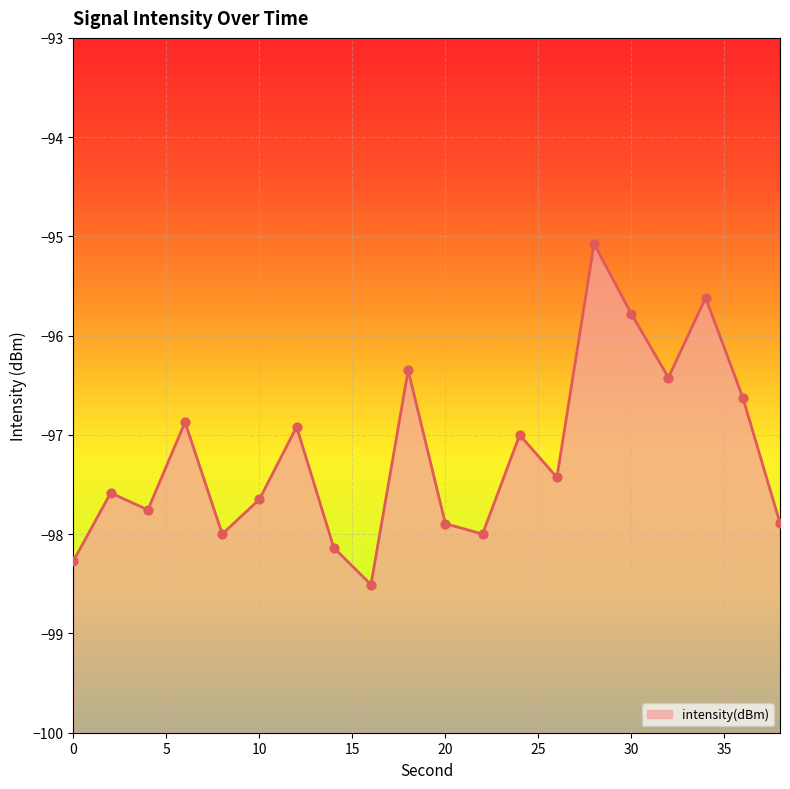

Between 12 and 20, which is larger?

12